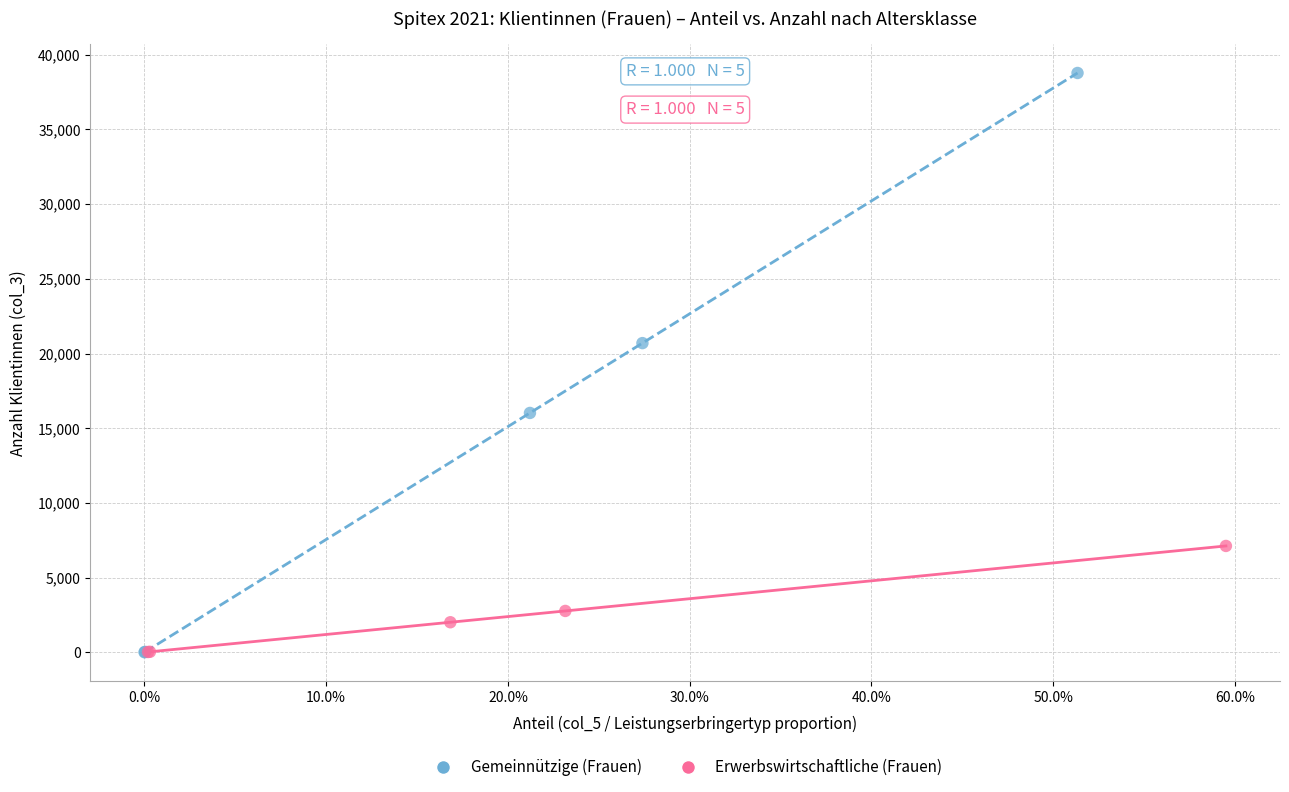

Which series contains the highest Y value?

Gemeinnützige (Frauen)